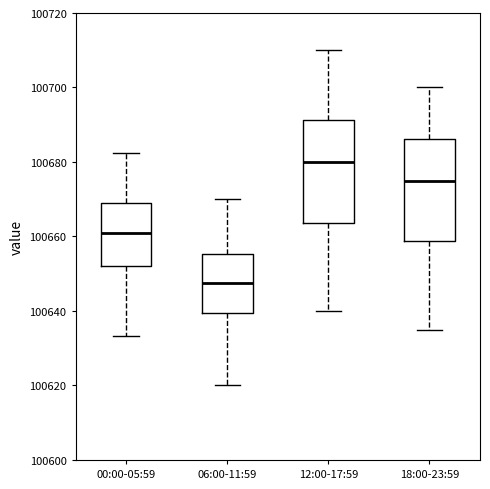

Reading left to right, transcribe this box plot: for each box, give where its median line is, the range the box spans, and where its two whiskers end, as read against the y-axis. The values are not printed on the chart, so give them approximately, as read against the axis.

00:00-05:59: median 100660, box 100652 to 100670, whiskers 100634 to 100682
06:00-11:59: median 100648, box 100640 to 100656, whiskers 100620 to 100670
12:00-17:59: median 100680, box 100664 to 100692, whiskers 100640 to 100710
18:00-23:59: median 100676, box 100658 to 100686, whiskers 100636 to 100700